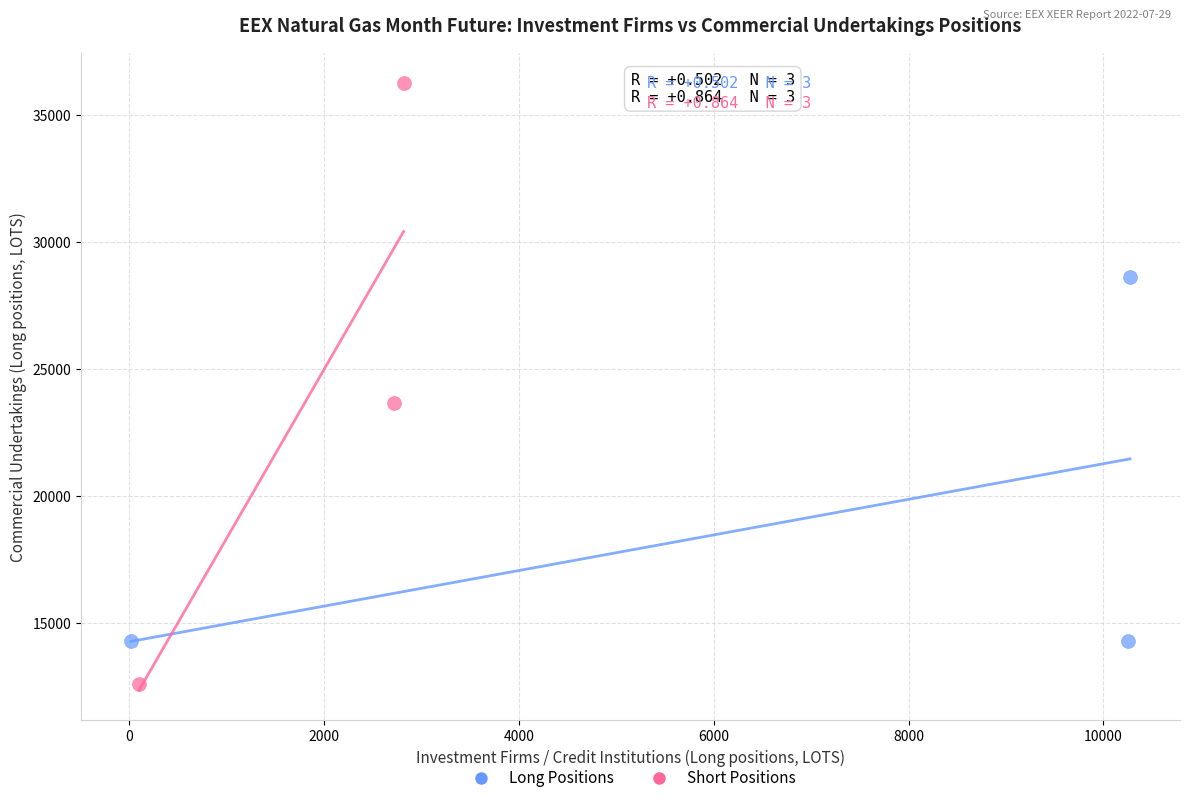

Which series has the widest spread of Y values?

Short Positions